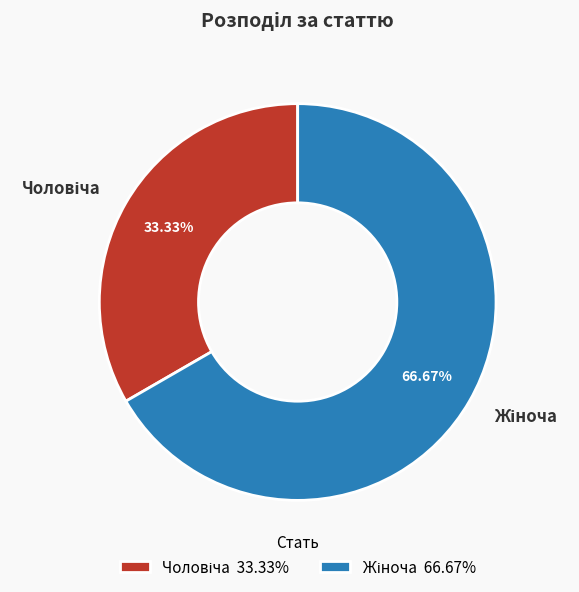

Does any single category account for the majority?

Yes